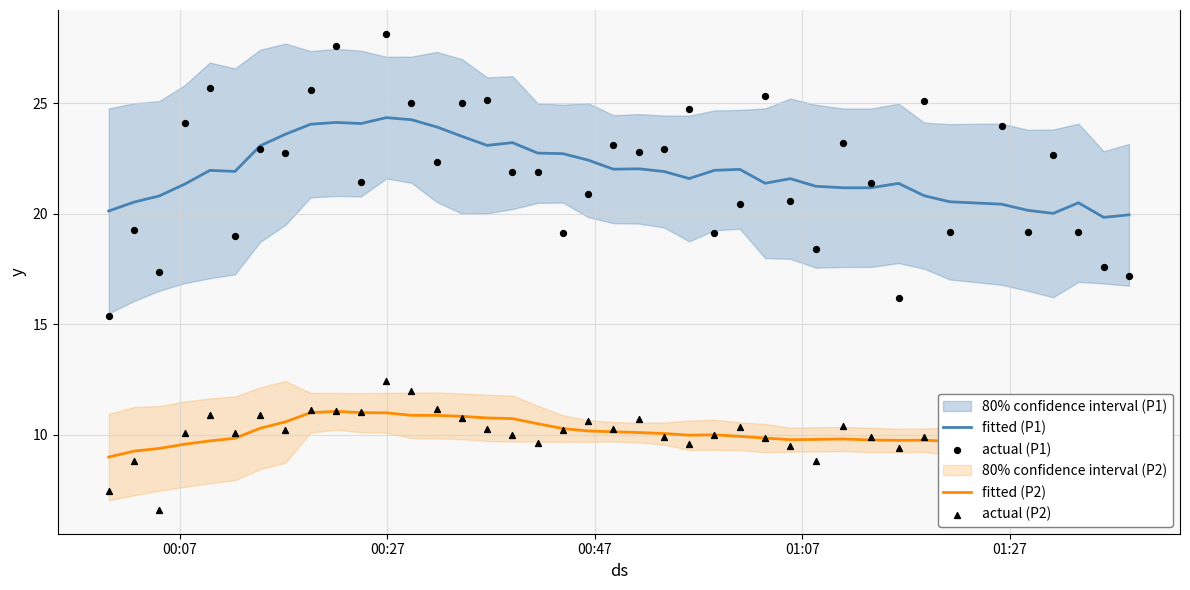

Which series contains the highest Y value?

actual (P1)